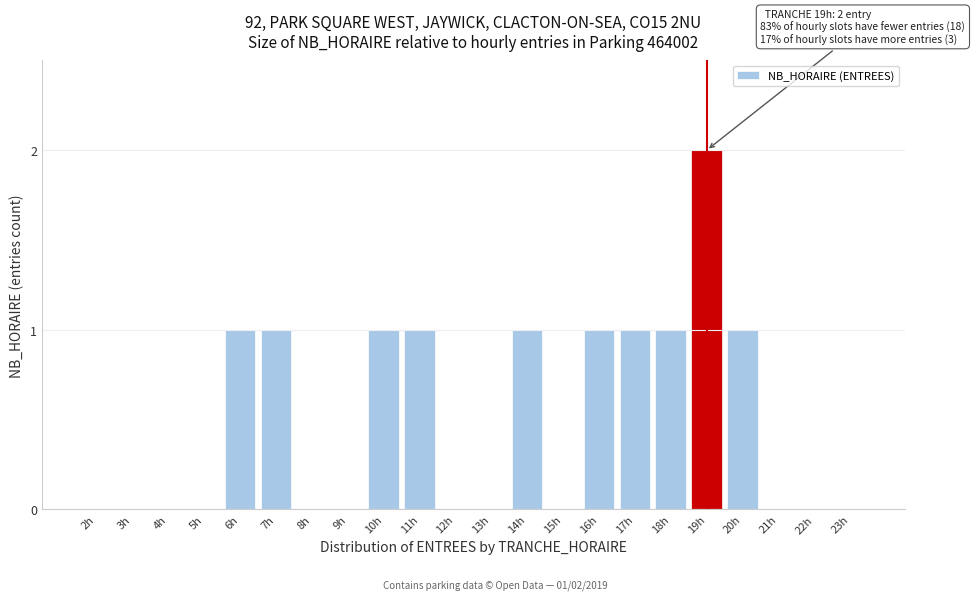

Reading right to left, list all the values displayed in this chart.

23h=0	22h=0	21h=0	20h=1	19h=2	18h=1	17h=1	16h=1	15h=0	14h=1	13h=0	12h=0	11h=1	10h=1	9h=0	8h=0	7h=1	6h=1	5h=0	4h=0	3h=0	2h=0